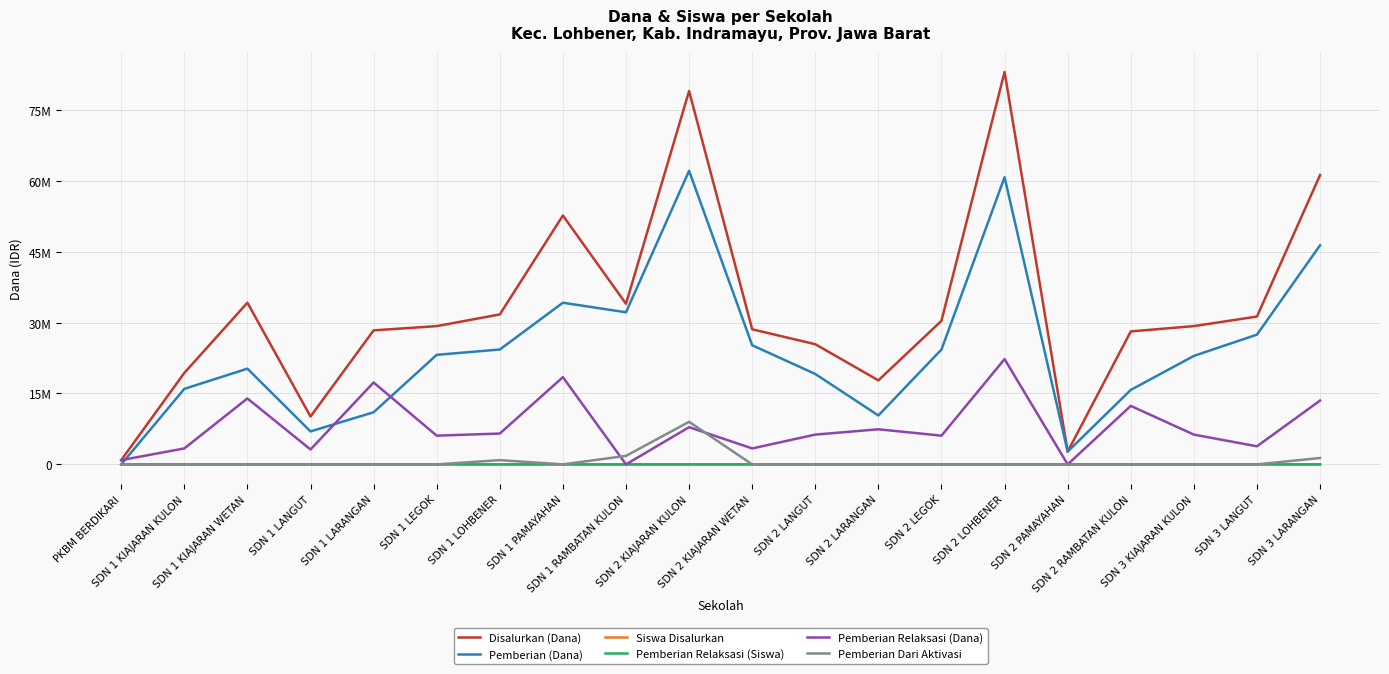

How many interior local peaks does the Siswa Disalurkan series have?

6